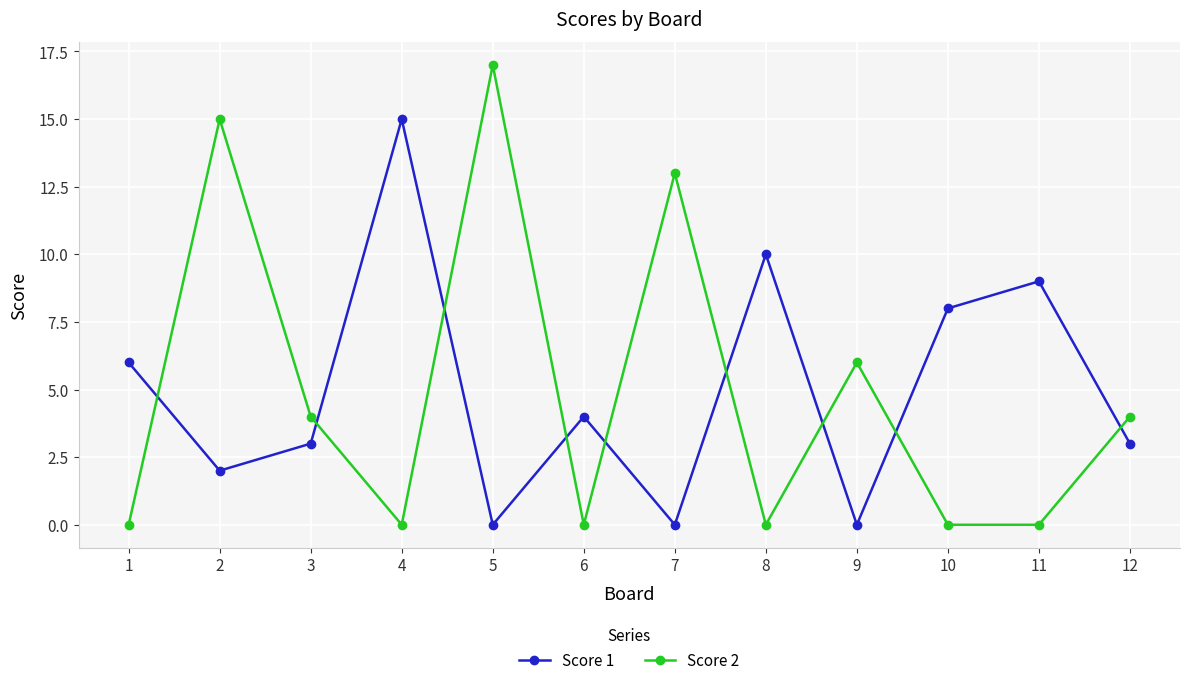

Where is the first local maximum for Score 2?

2